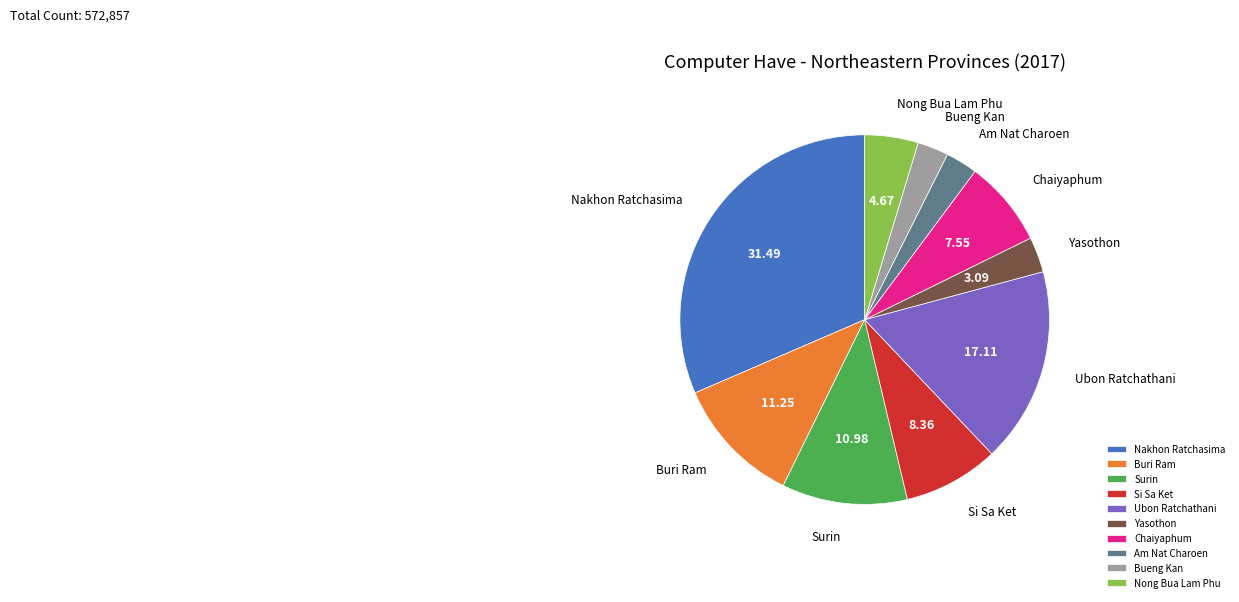

Count the number of slices in the pie.

10